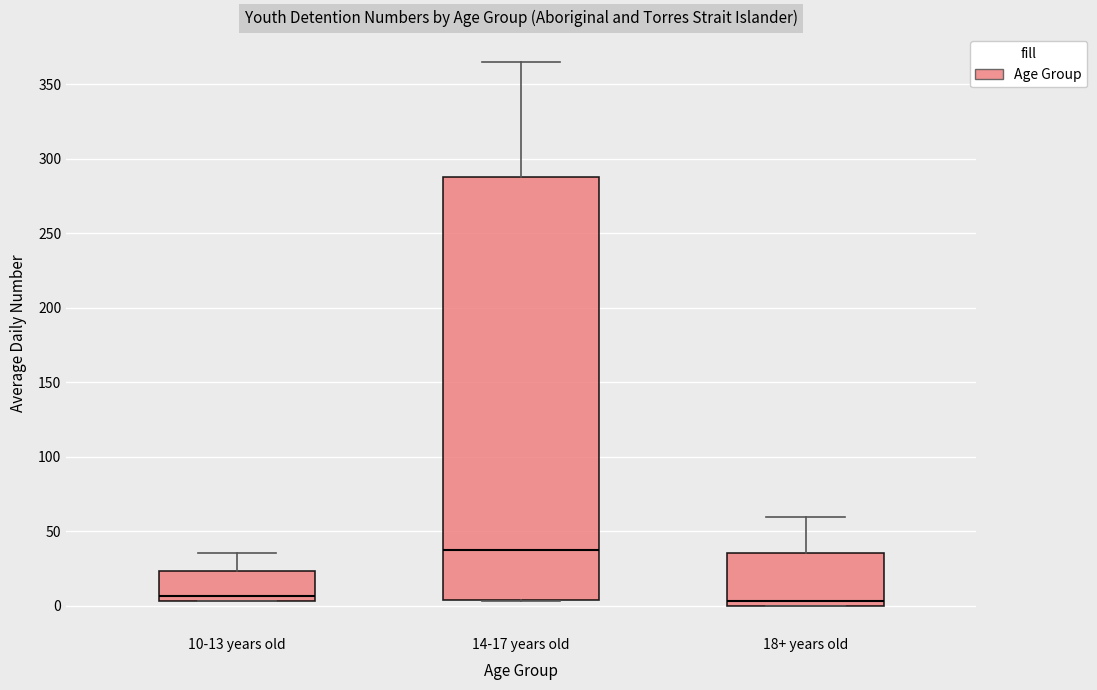

Reading left to right, read every box against the y-axis: the position of its median line, the range the box covers, and the ends of its whiskers. The values are not printed on the chart, so give them approximately, as read against the axis.

10-13 years old: median 5 (just above the box's lower edge), box 5 to 25, whiskers 5 to 35
14-17 years old: median 40, box 5 to 285, whiskers 5 to 365
18+ years old: median 5, box 0 to 35, whiskers 0 to 60